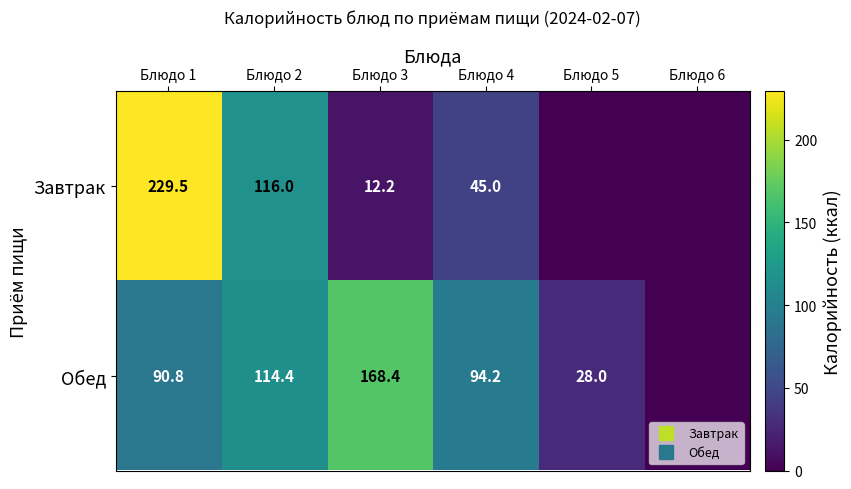

What is the greatest value displayed?

229.5